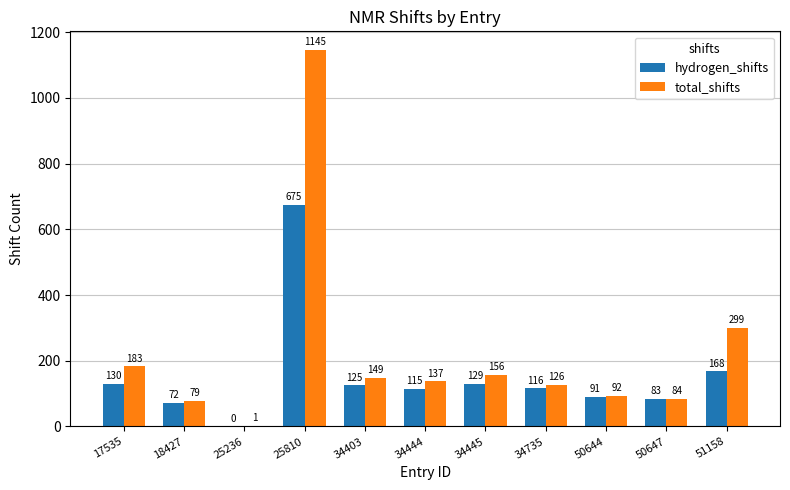

What is the sum of the hydrogen_shifts values at 50644 and 51158?

259